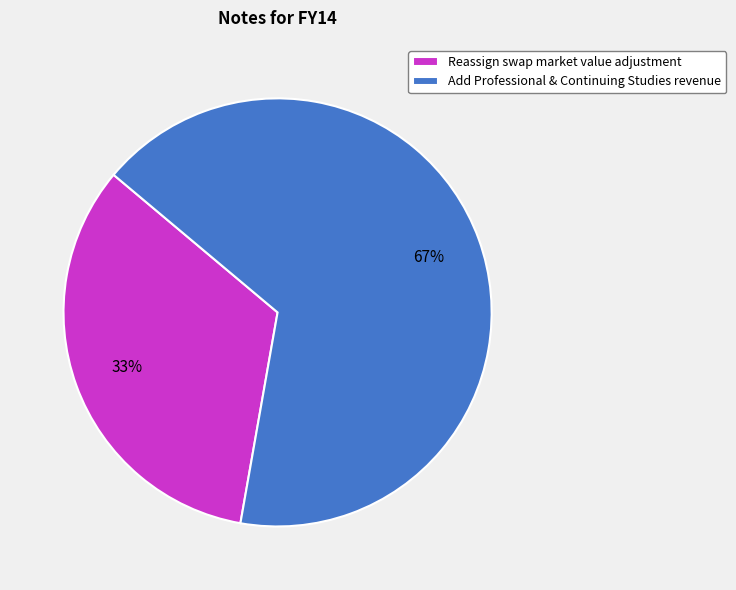

What percentage is the Add Professional & Continuing Studies revenue slice, to the nearest percent?

67%